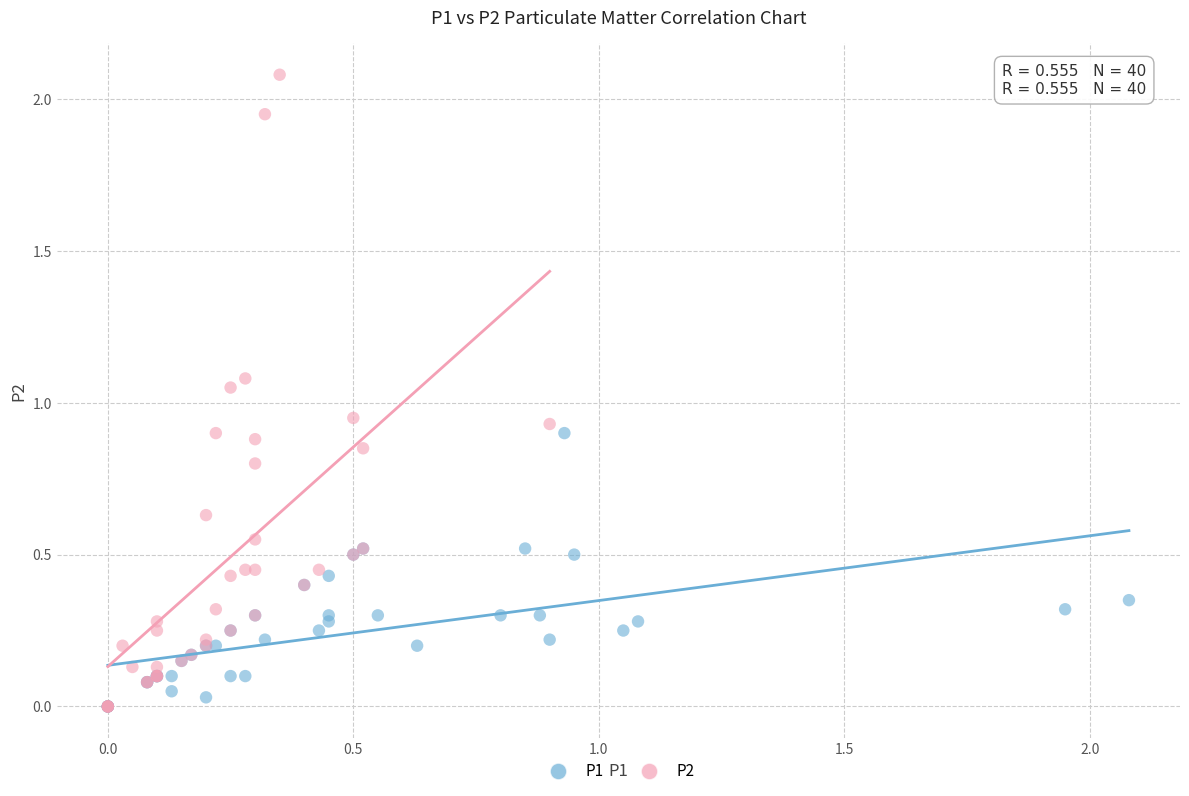

Which series has the widest spread of Y values?

P2